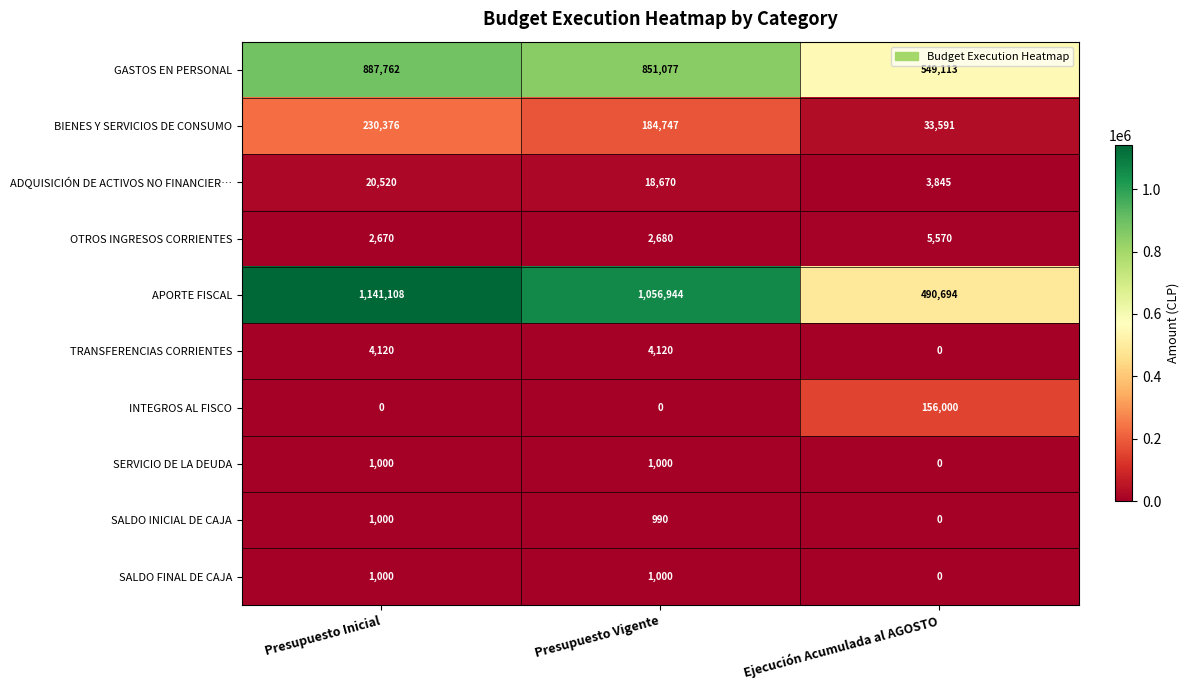

What is the average value of the GASTOS EN PERSONAL series?

762651